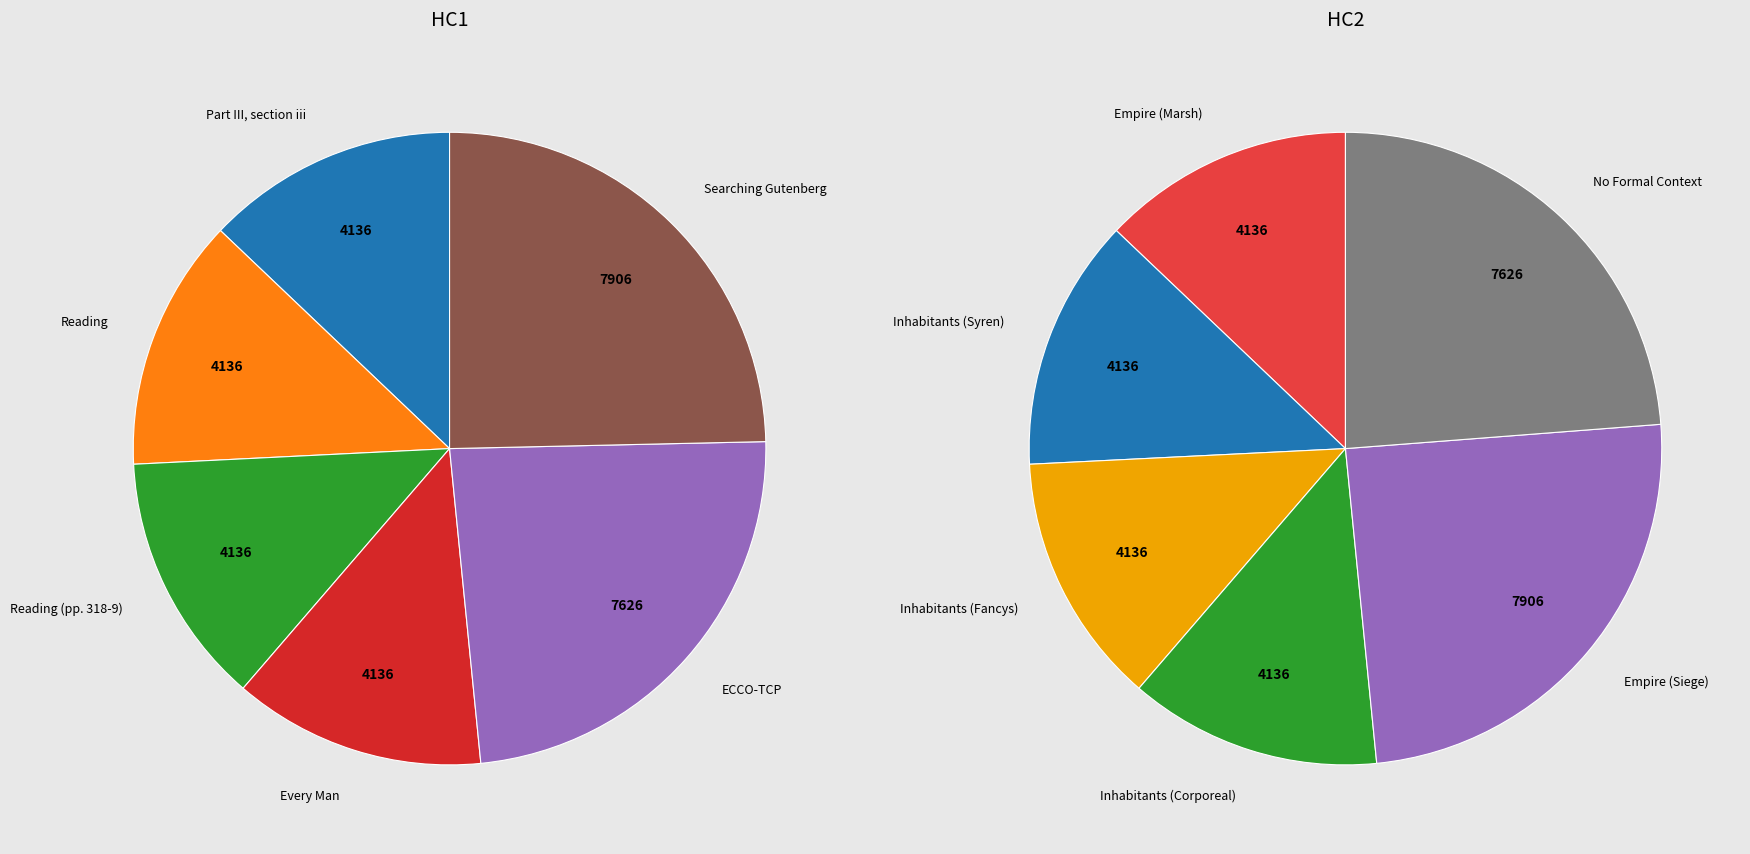

True or false: ECCO-TCP accounts for 24% of the total.

True